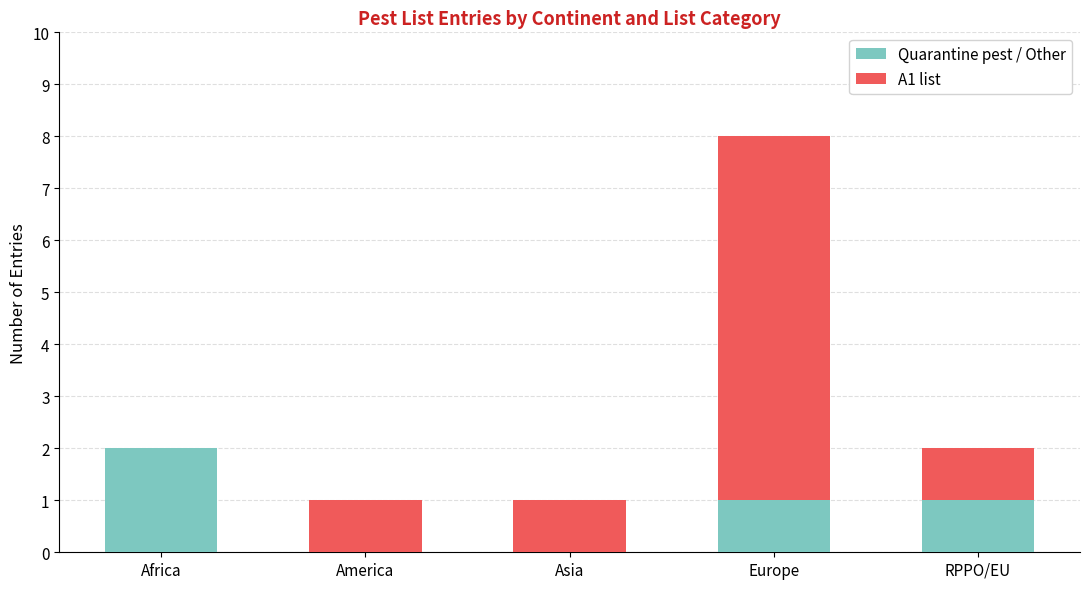

Count the Quarantine pest / Other values in the range 0 to 1.

4